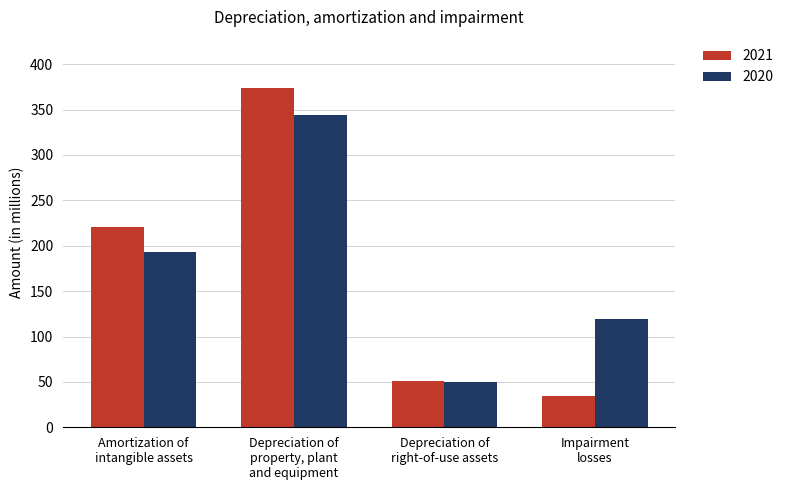

List the labels in order of 2020 value, smallest first.

Depreciation of
right-of-use assets, Impairment
losses, Amortization of
intangible assets, Depreciation of
property, plant
and equipment